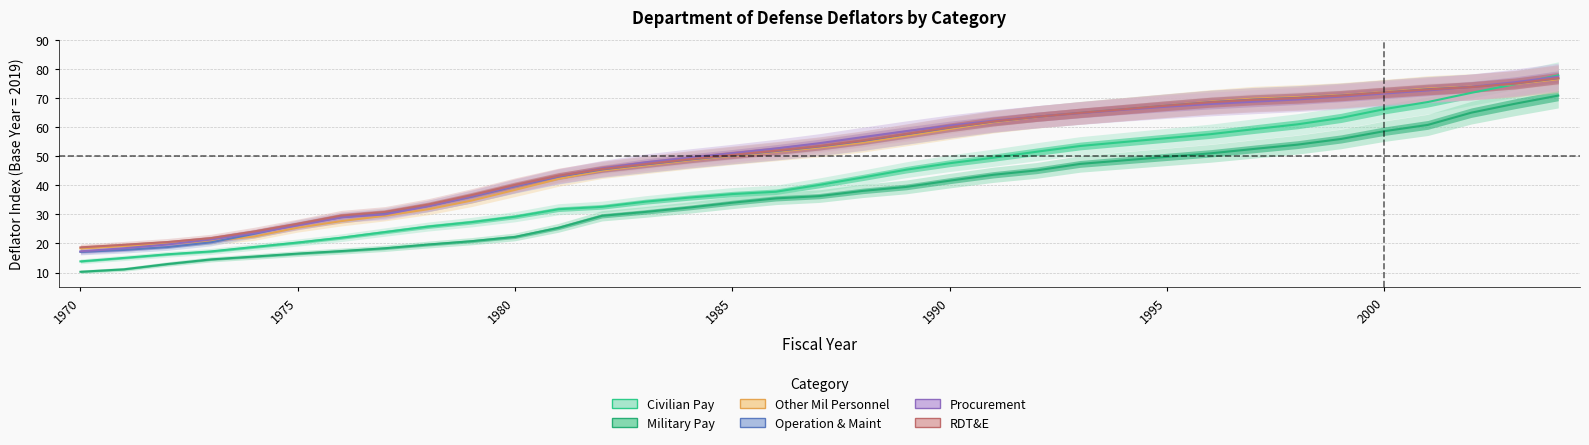

The value of Other Mil Personnel at 23 is 88.0. True or false?

False